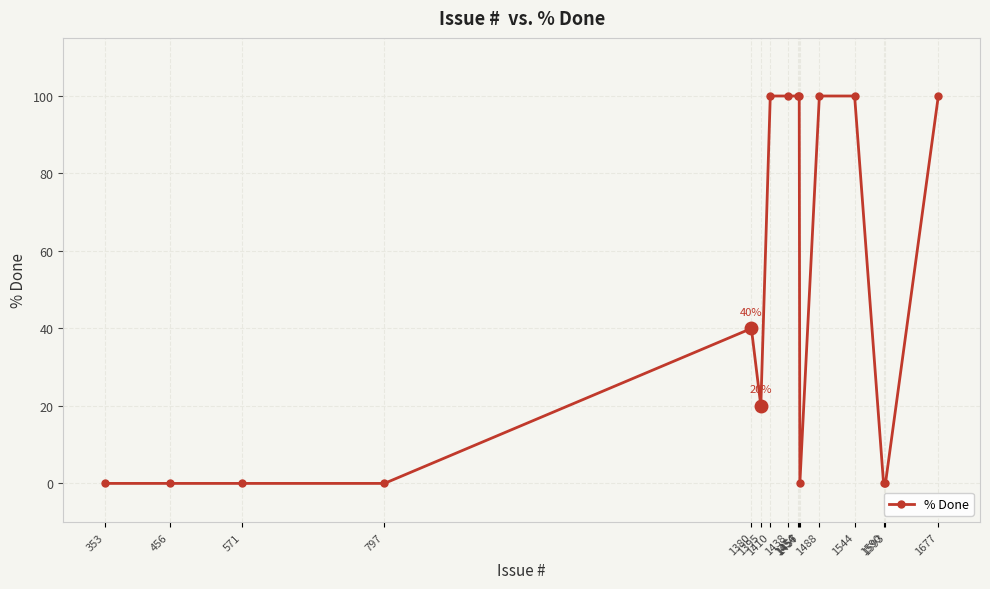

How many lines are shown in the chart?

1